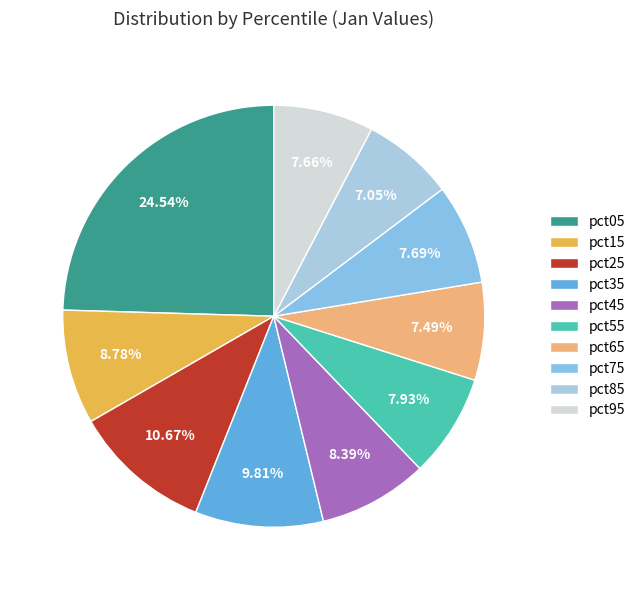

The pct25 slice represents 21% of the pie. True or false?

False